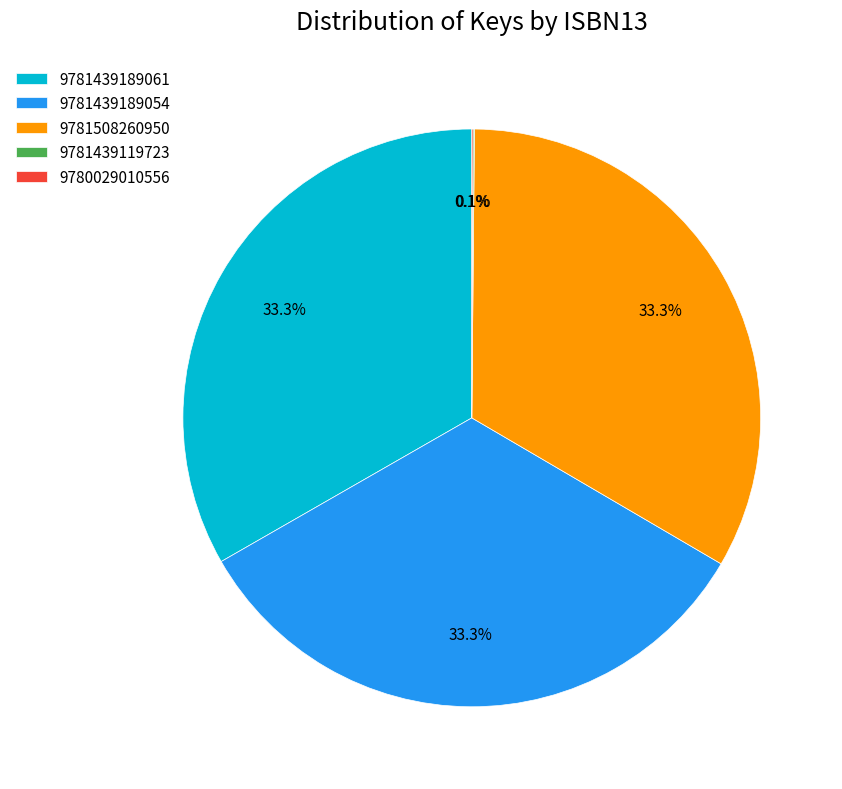

Do 9781508260950 and 9781439189061 together represent more than half of the pie?

Yes